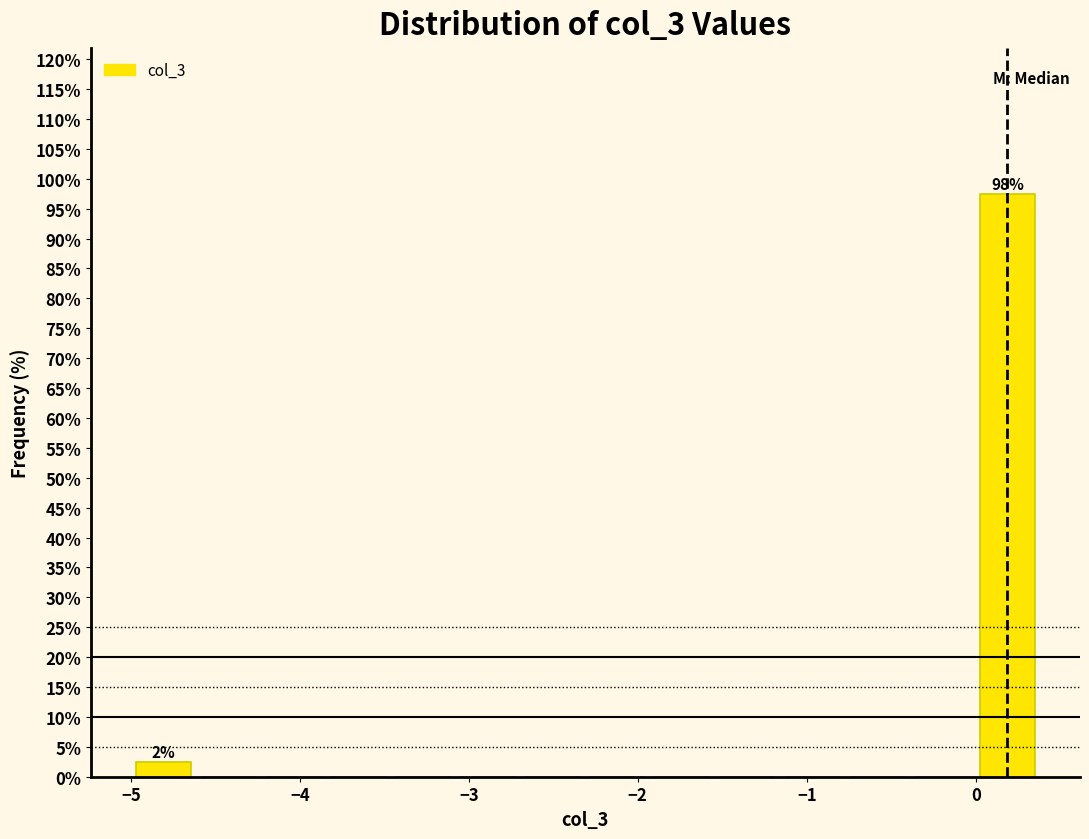

Around what value on the x-axis is the tallest bar? Give the approximate position of its centre, as read against the axis.

0.2